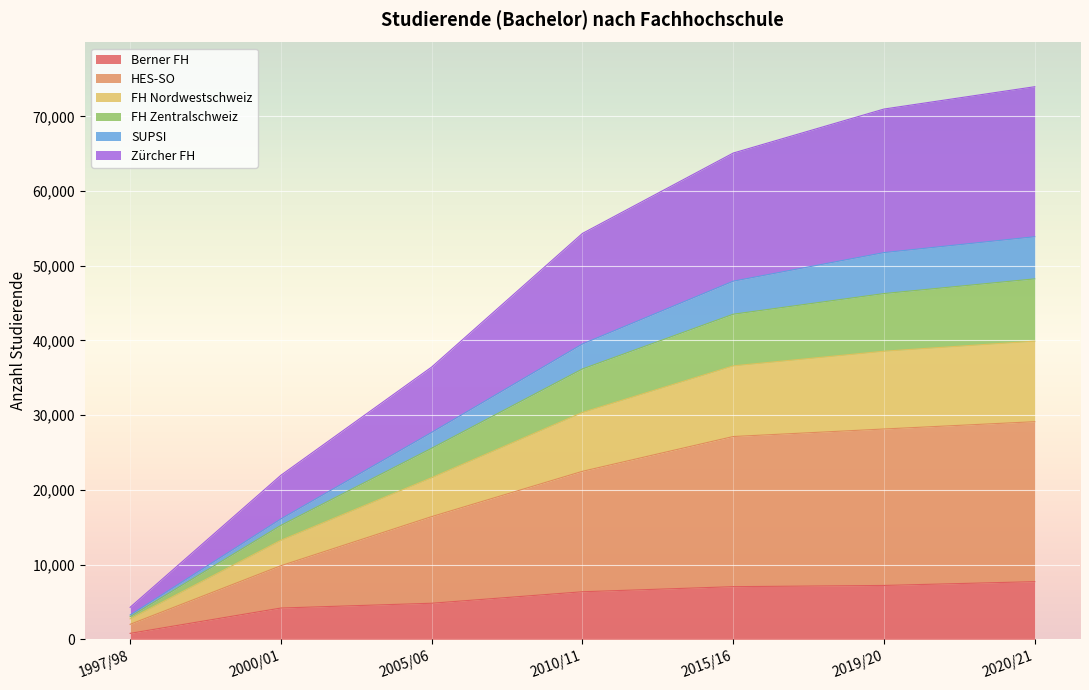

Which category has the highest value in the FH Nordwestschweiz series?

2020/21